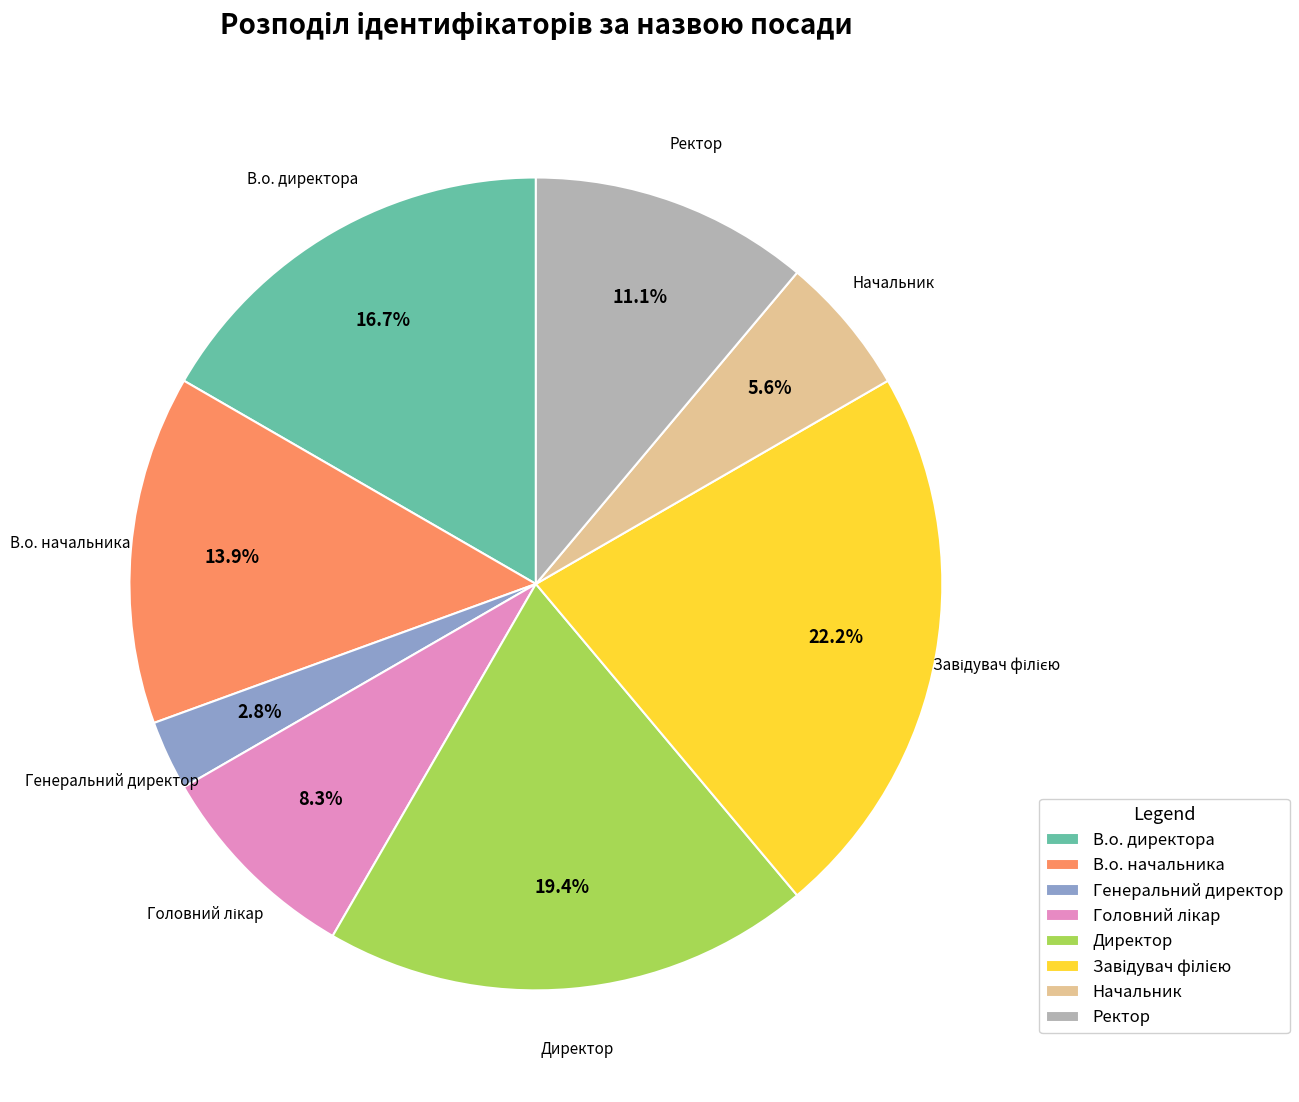

To the nearest percent, what is the combined percentage of Начальник and Ректор?

17%